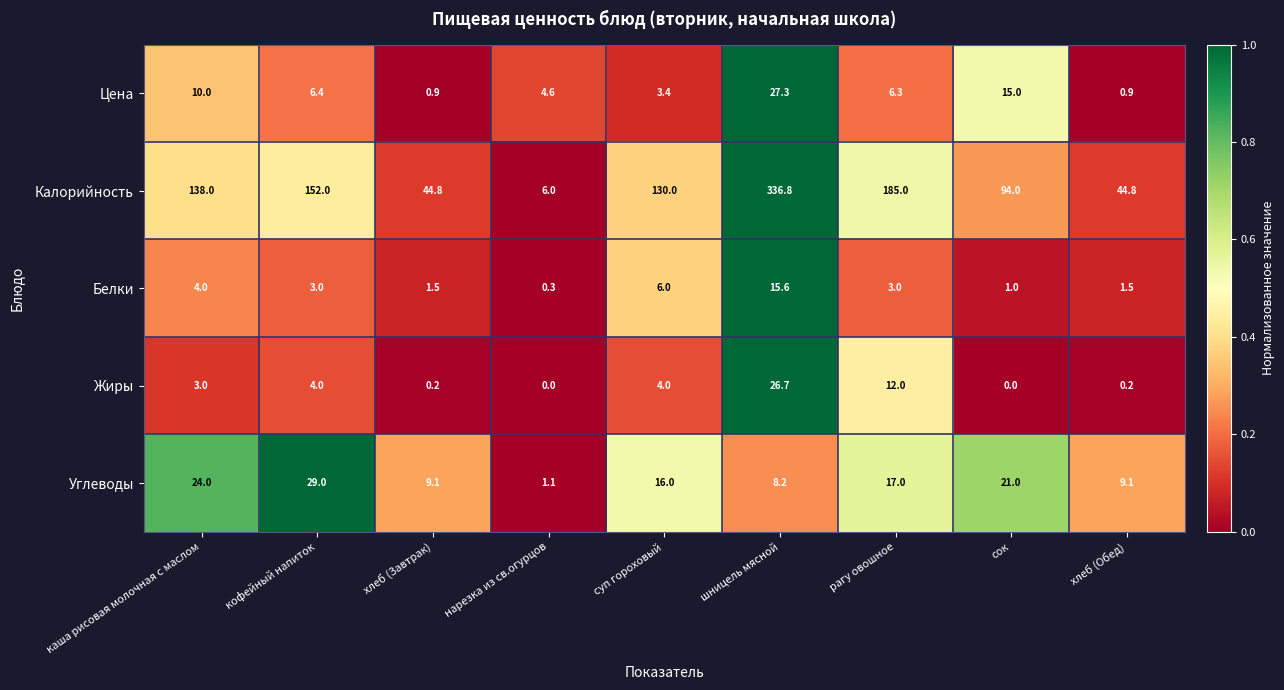

Is the value of Калорийность at хлеб (Завтрак) greater than the value of Белки at каша рисовая молочная с маслом?

Yes